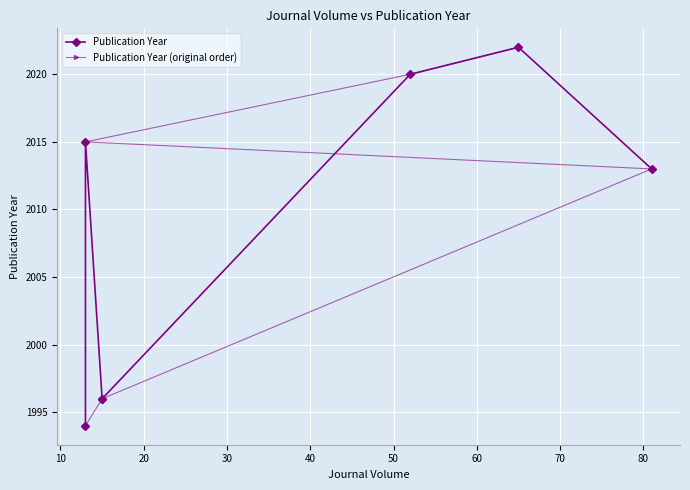

How many series are shown in this chart?

2